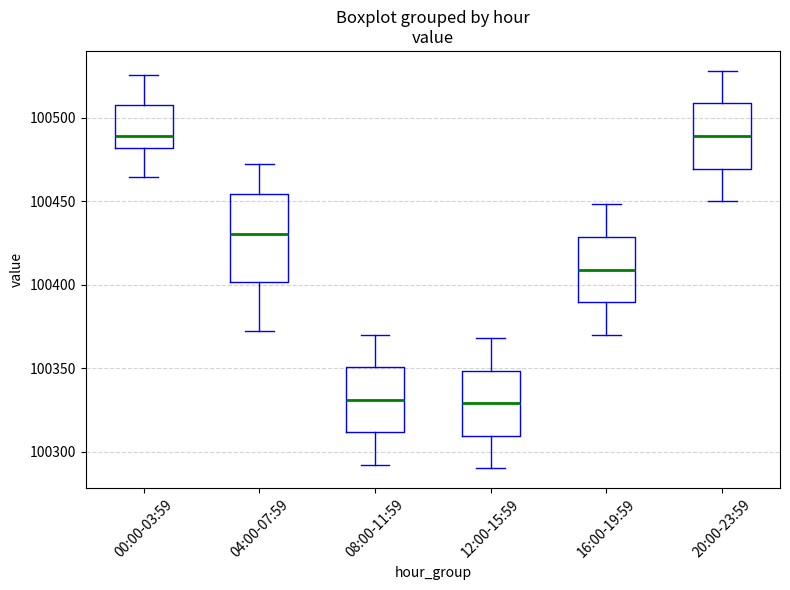

Reading left to right, read every box against the y-axis: the position of its median line, the range the box covers, and the ends of its whiskers. The values are not printed on the chart, so give them approximately, as read against the axis.

00:00-03:59: median 100490, box 100480 to 100510, whiskers 100465 to 100525
04:00-07:59: median 100430, box 100400 to 100455, whiskers 100370 to 100470
08:00-11:59: median 100330, box 100310 to 100350, whiskers 100290 to 100370
12:00-15:59: median 100330, box 100310 to 100350, whiskers 100290 to 100370
16:00-19:59: median 100410, box 100390 to 100430, whiskers 100370 to 100450
20:00-23:59: median 100490, box 100470 to 100510, whiskers 100450 to 100530